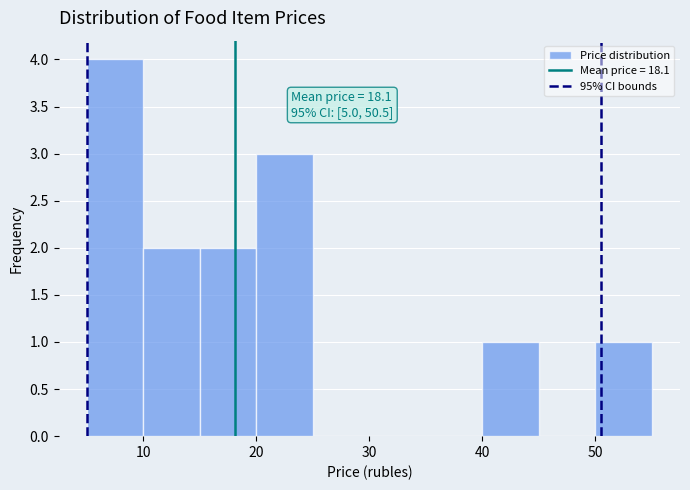

Which range on the x-axis has the tallest bar?

5 to 10